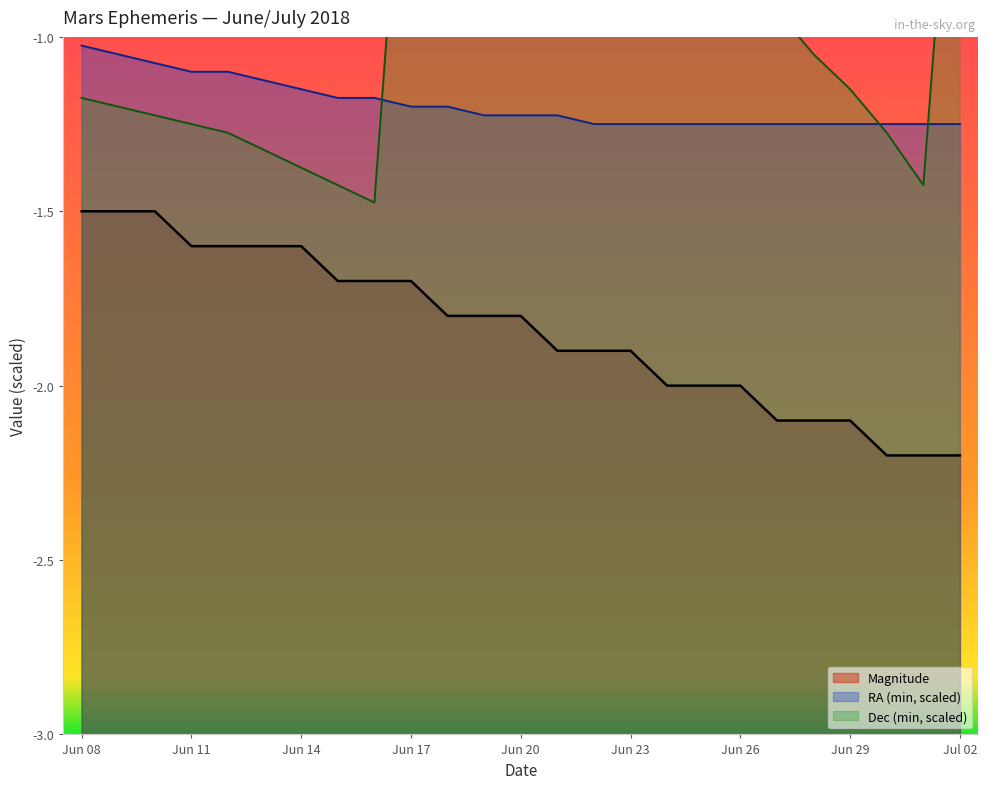

True or false: Magnitude has a value of -2.7 at Jun 24.

False